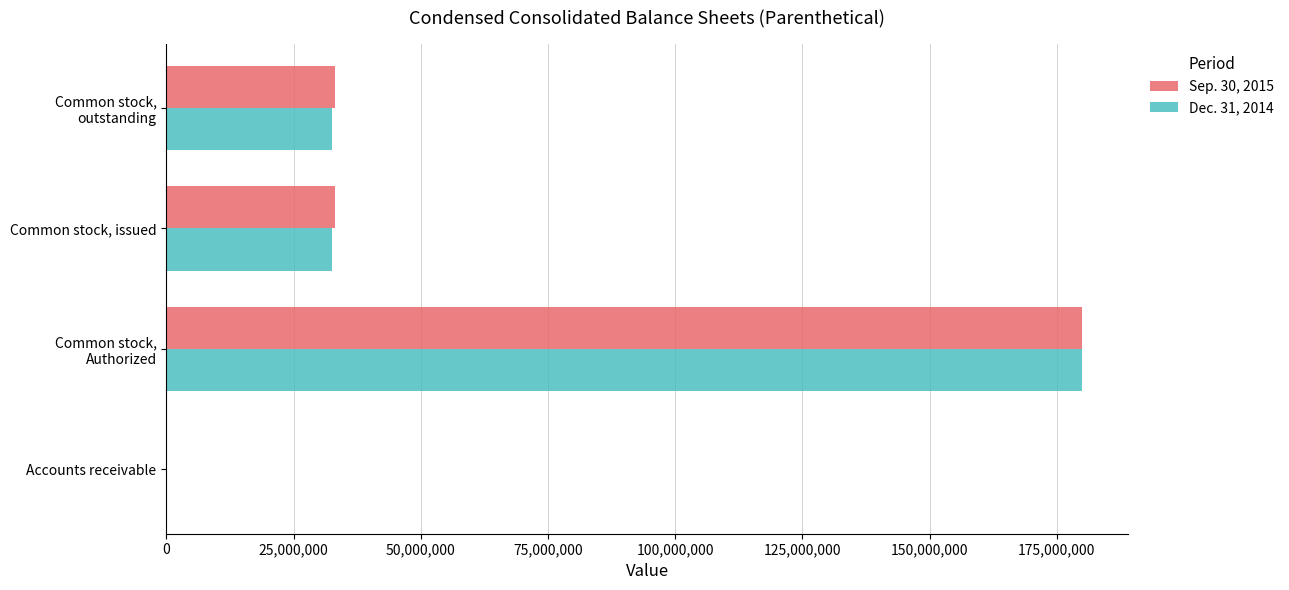

What is the total value across all series at Common stock, issued?

65633000